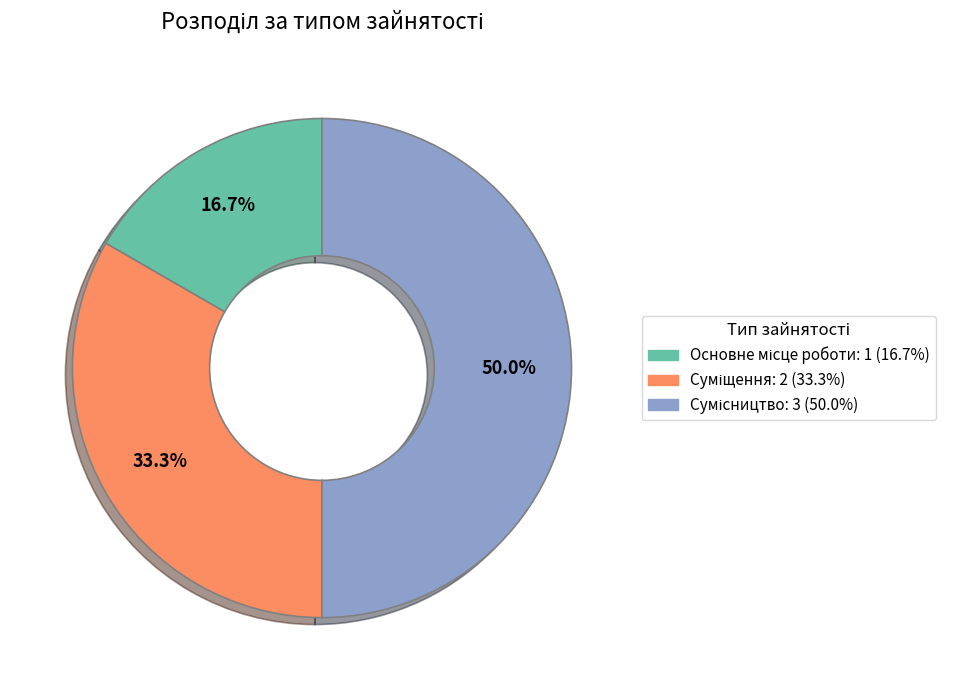

To the nearest percent, what is the difference between the Основне місце роботи and Сумісництво slice percentages?

33%